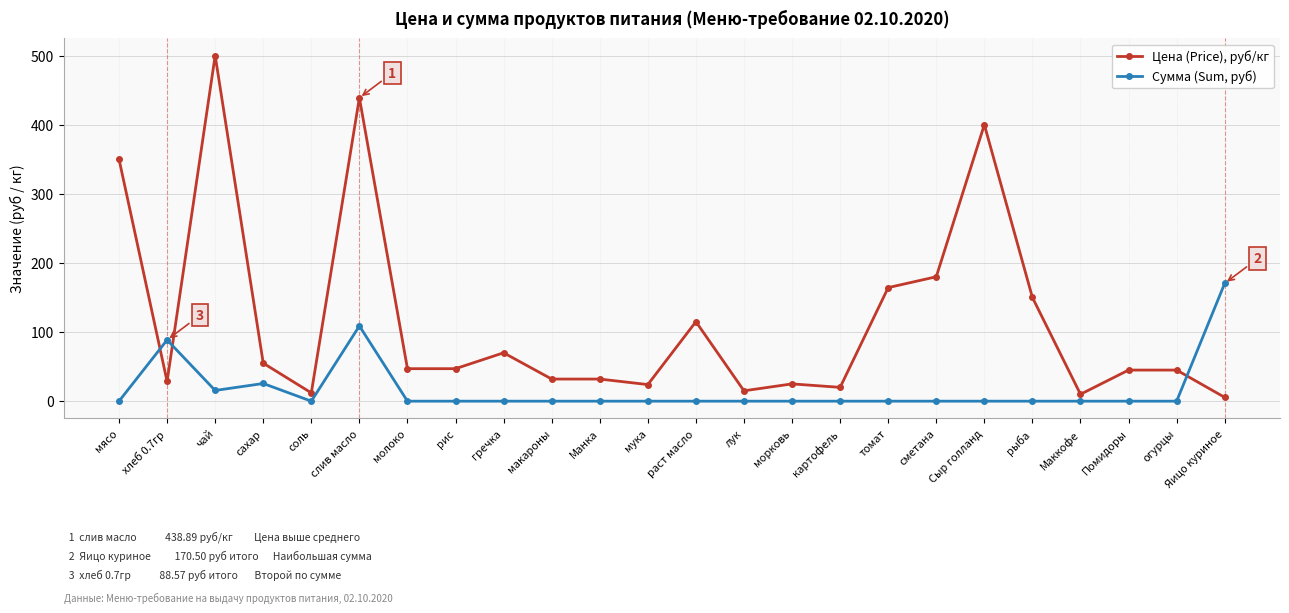

Where is the first local maximum for Цена (Price), руб/кг?

чай